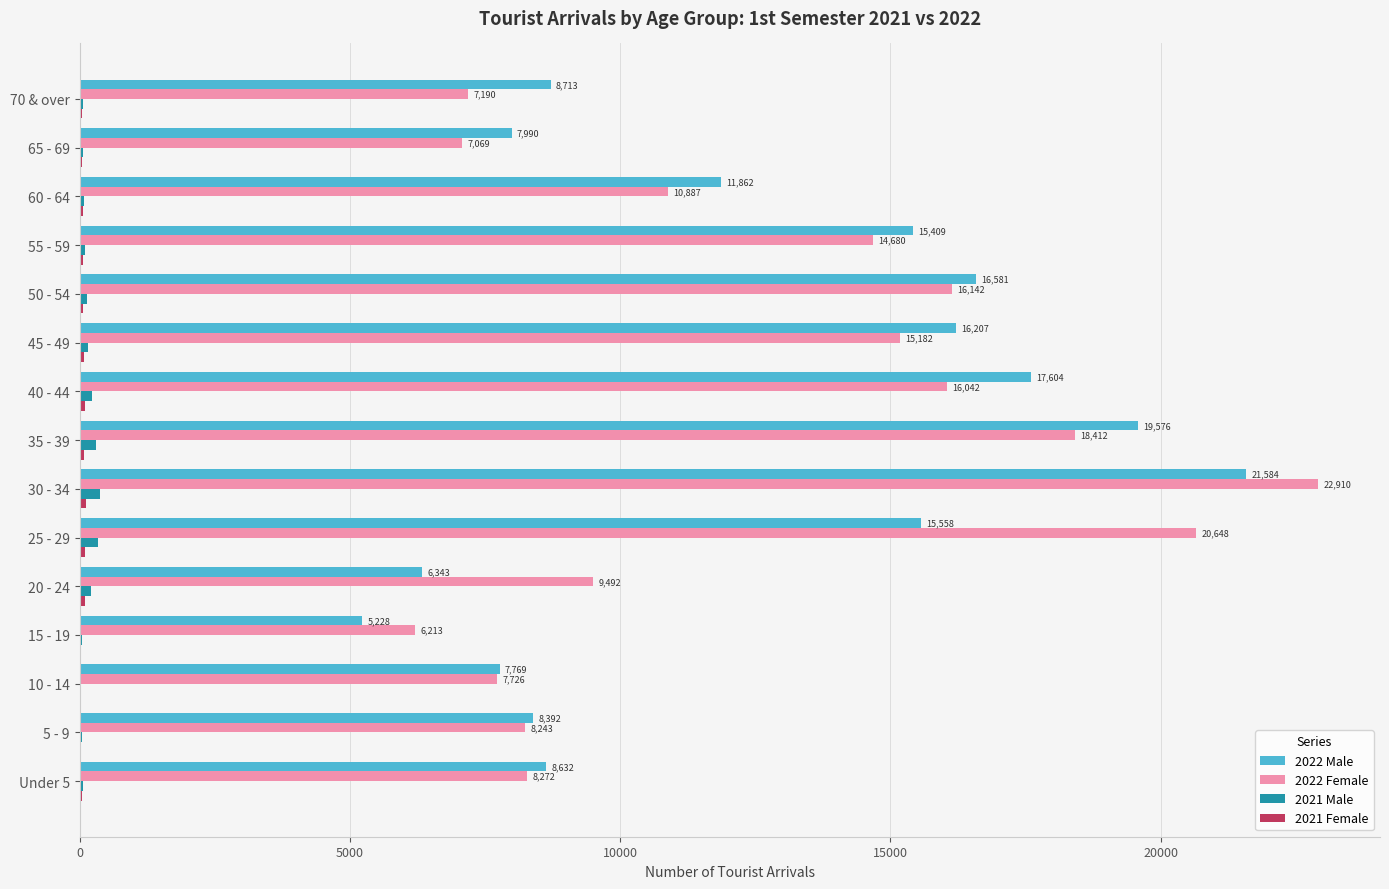

How many categories are shown in the chart?

15